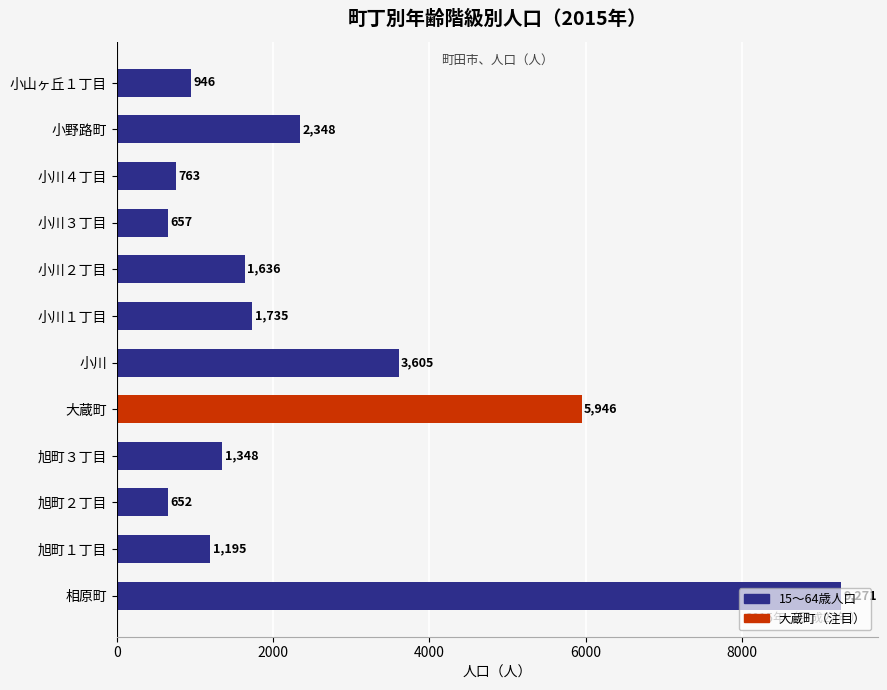

What value does the data have at 小川２丁目, to the nearest 10?

1640